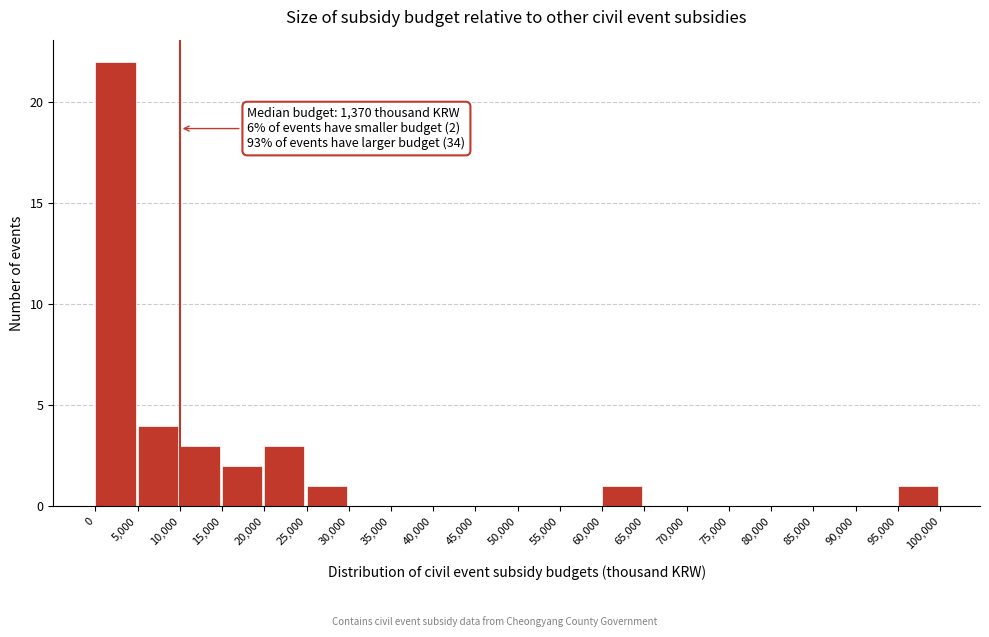

Over which range of the x-axis is the bar tallest?

0 to 5,000